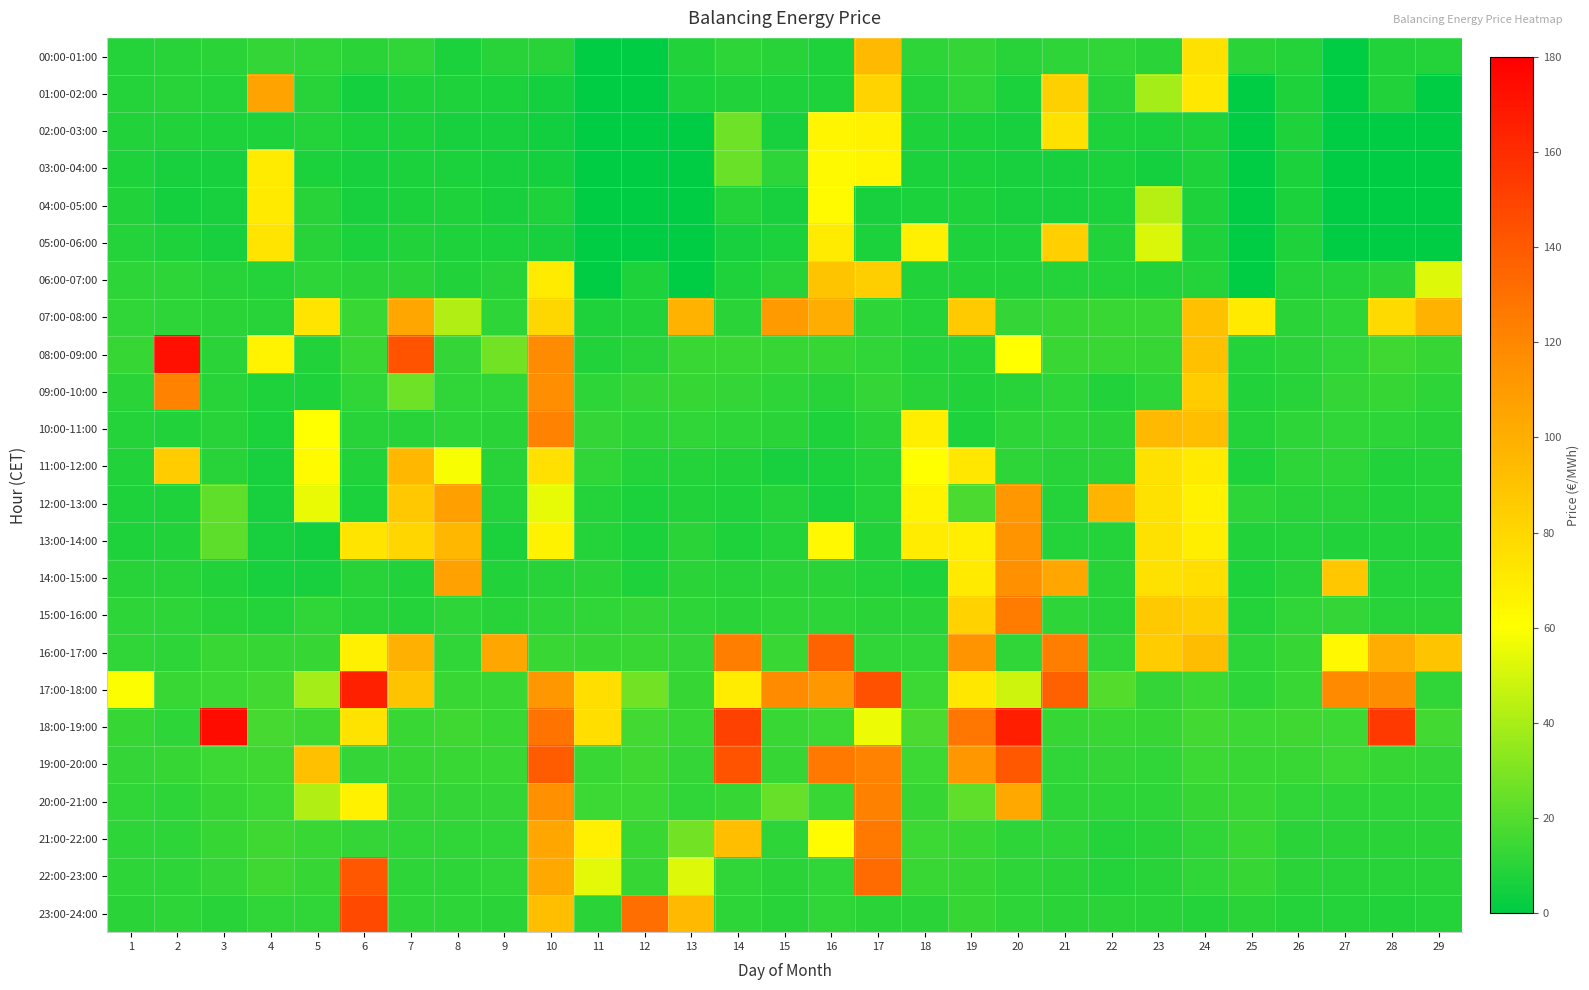

What is the maximum value shown in the chart?

174.2